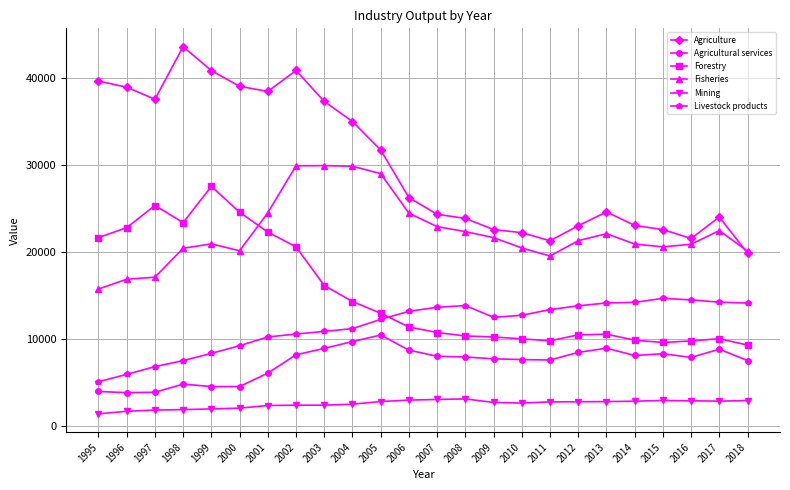

True or false: Agriculture and Agricultural services intersect in this chart.

False